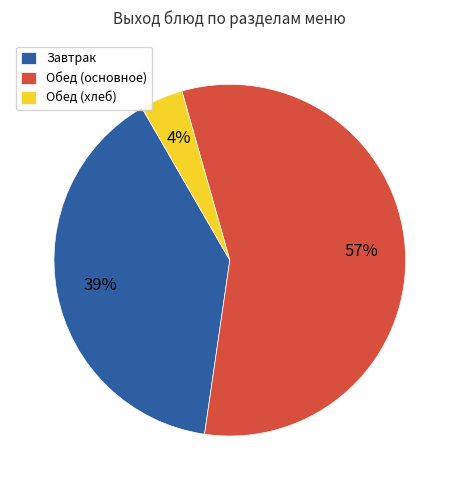

Which category has the smallest portion of the pie?

Обед (хлеб)